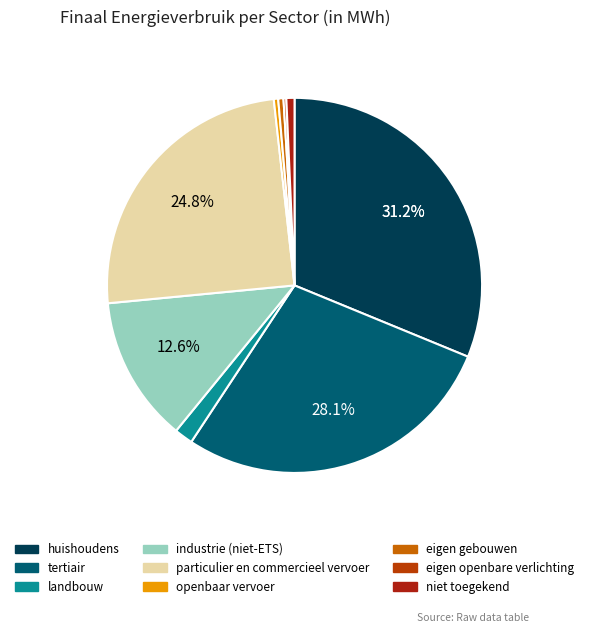

Does landbouw represent more than half of the total?

No